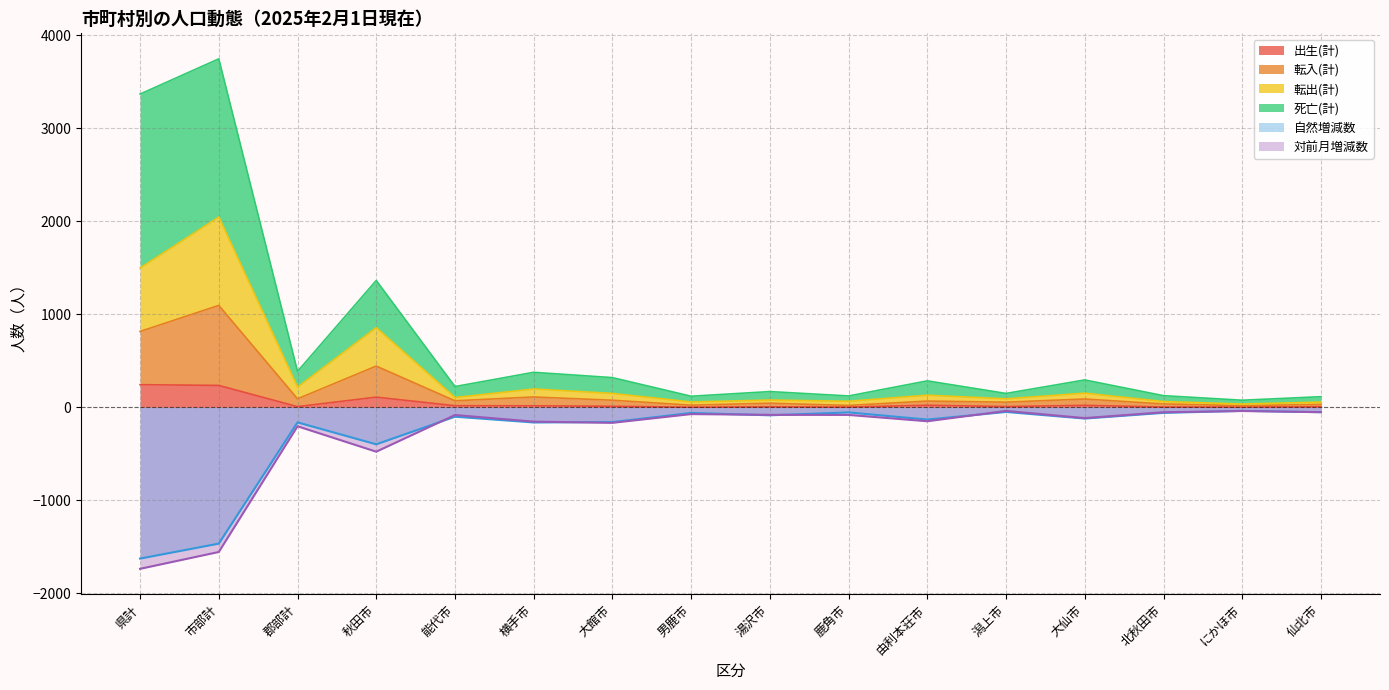

True or false: 自然増減数 and 対前月増減数 cross at least once.

False